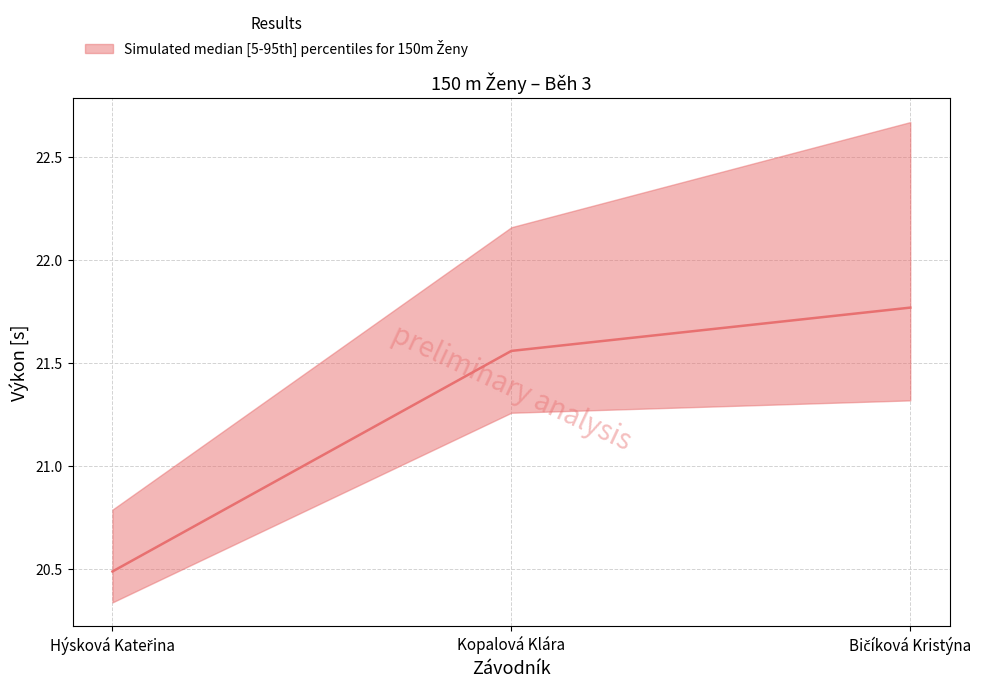

What is the label of the 3rd point from the right?

Hýsková Kateřina